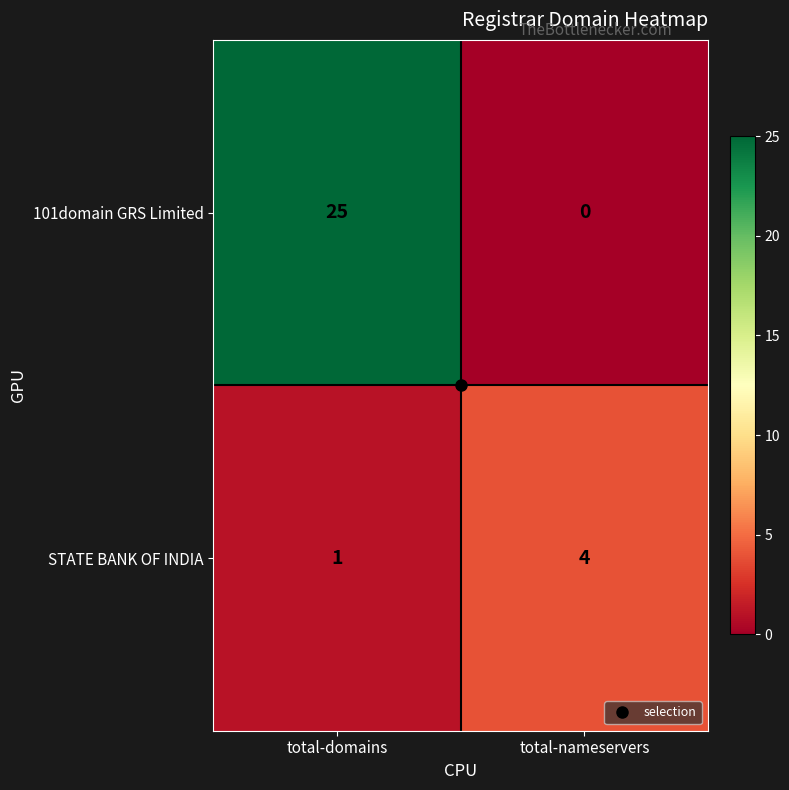

Which label corresponds to the largest value in the chart?

total-domains